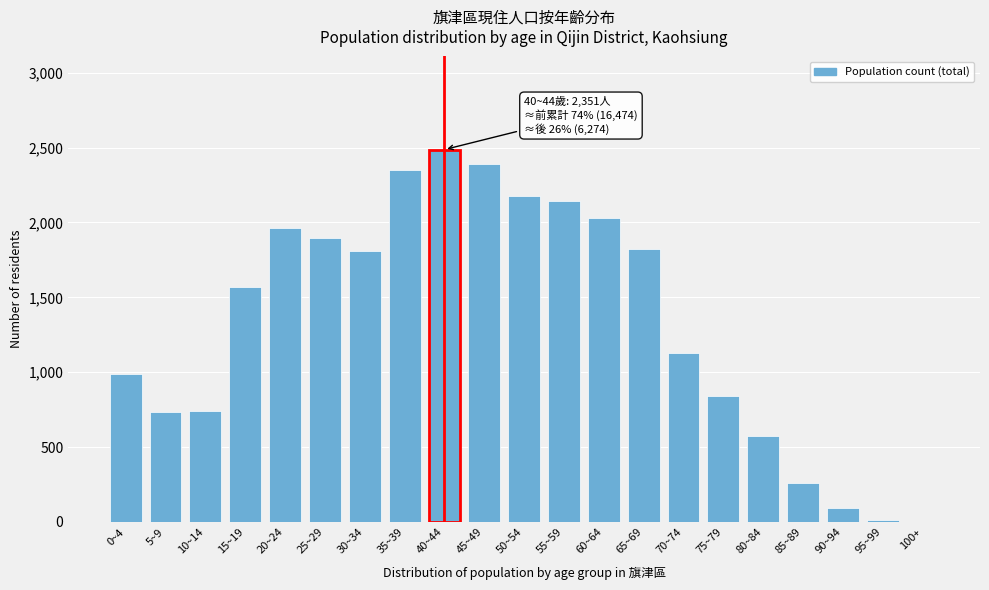

What is the change in value from 80~84 to 85~89?

-313